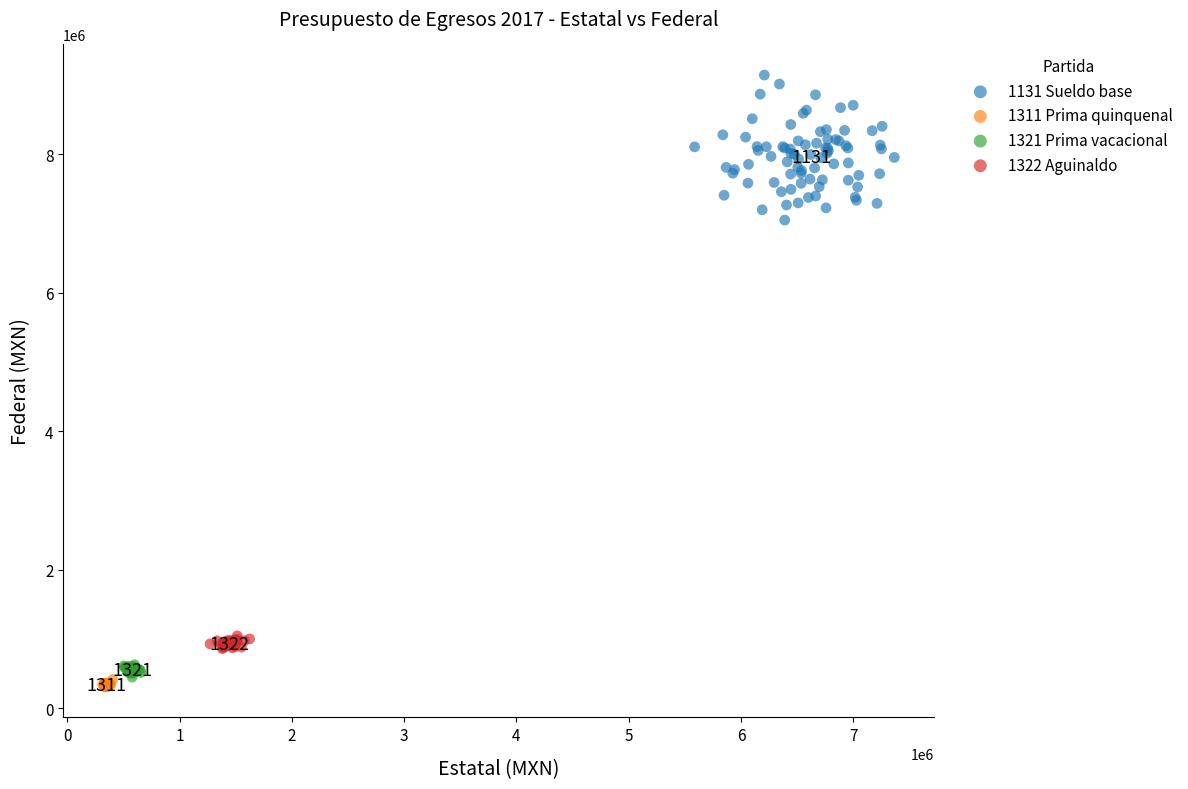

What are all the series names shown in the legend?

1131 Sueldo base, 1311 Prima quinquenal, 1321 Prima vacacional, 1322 Aguinaldo